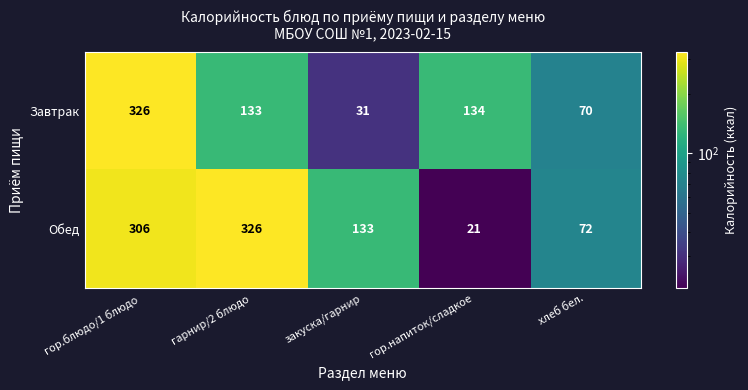

What is the minimum value for Обед?

21